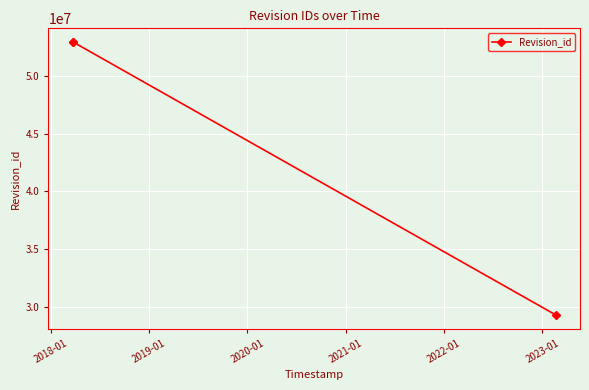

What is the difference between the maximum and minimum values?

23696289